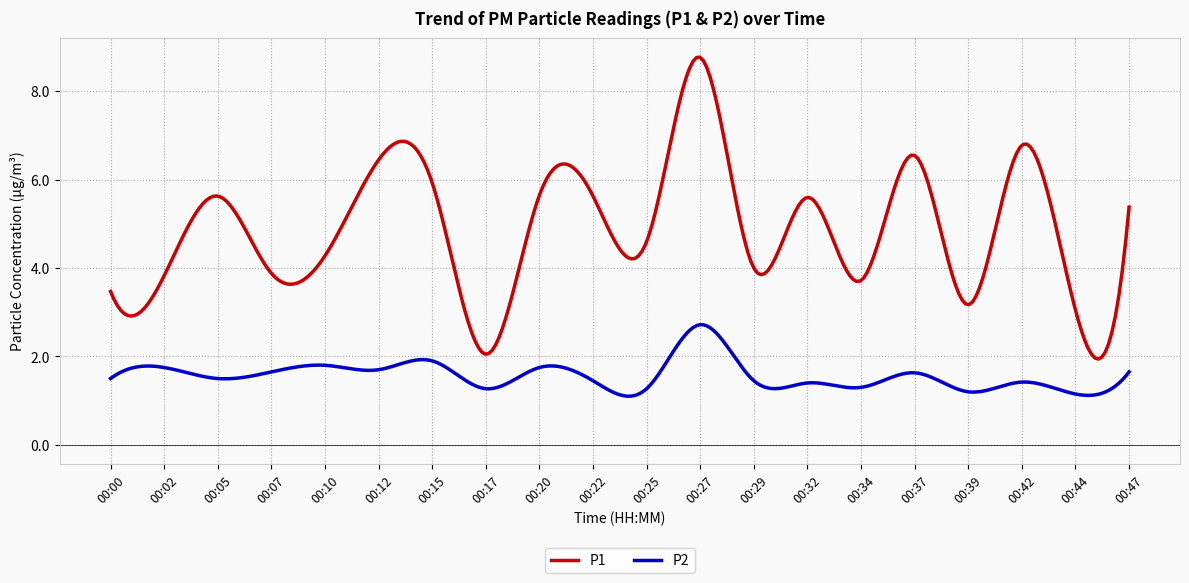

True or false: P1 and P2 cross at least once.

False